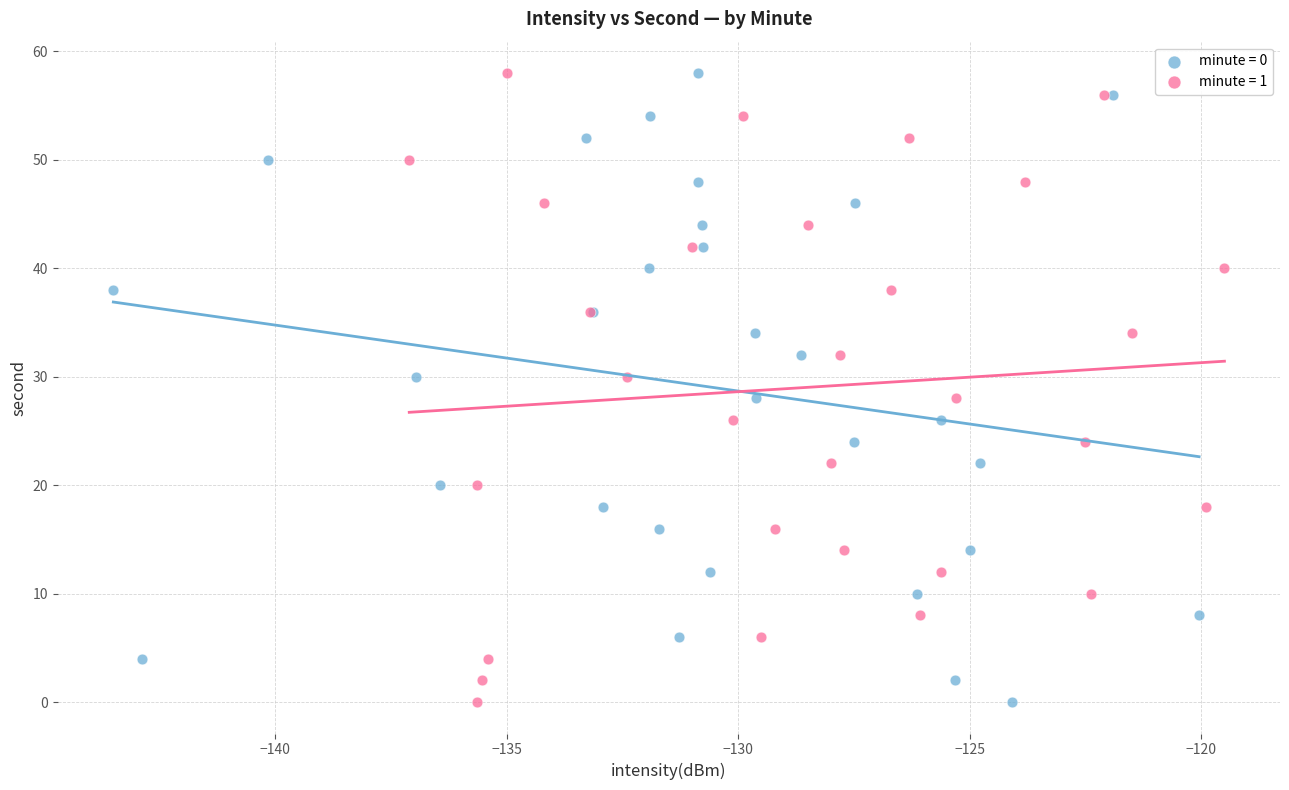

What are all the series names shown in the legend?

minute = 0, minute = 1